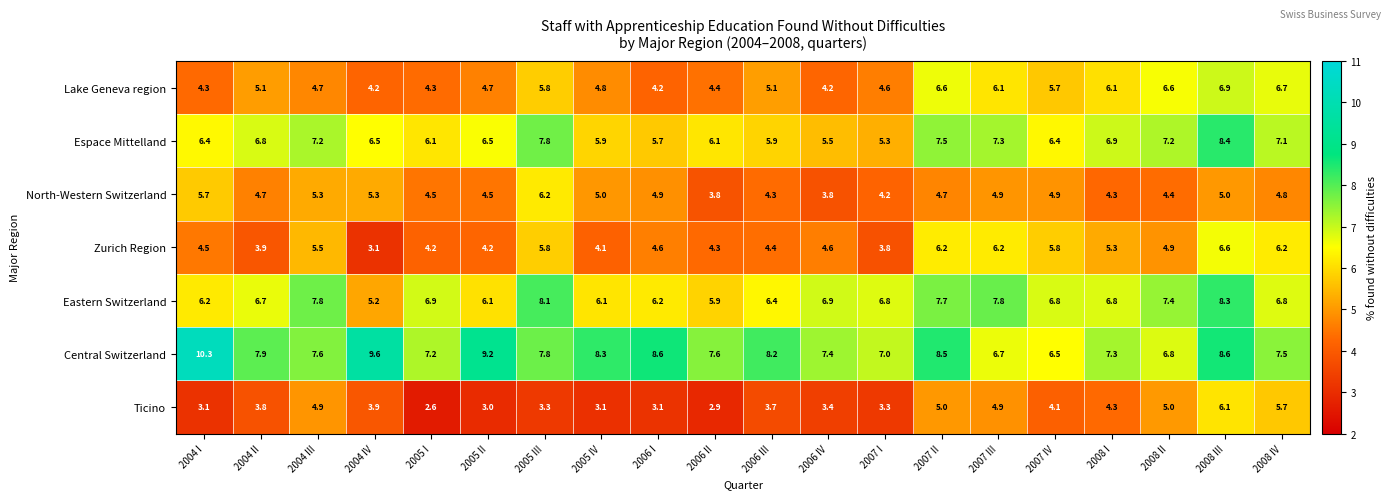

Which series has the widest spread of values?

Central Switzerland